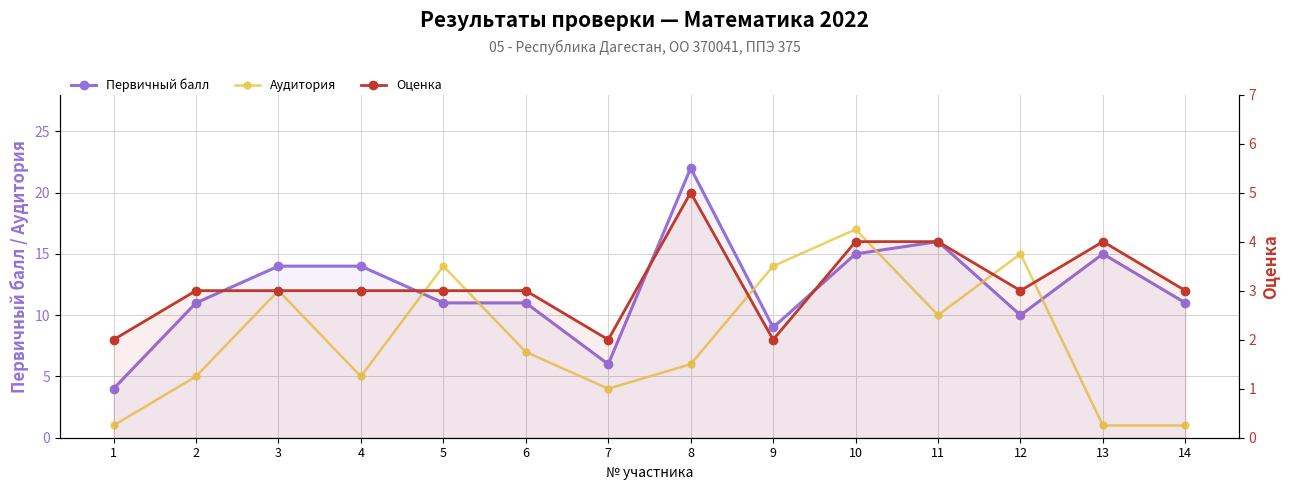

What is the difference between the maximum and second lowest values in the Аудитория series?

16